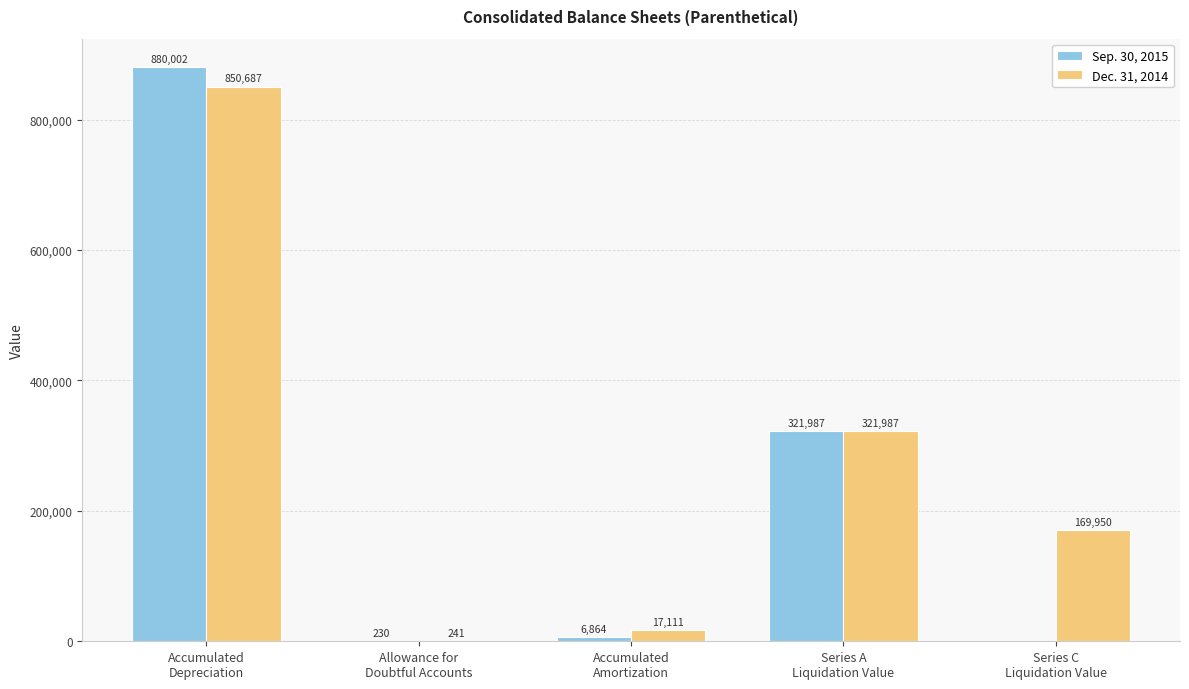

Read the Dec. 31, 2014 value at Allowance for
Doubtful Accounts, to the nearest 10.

240